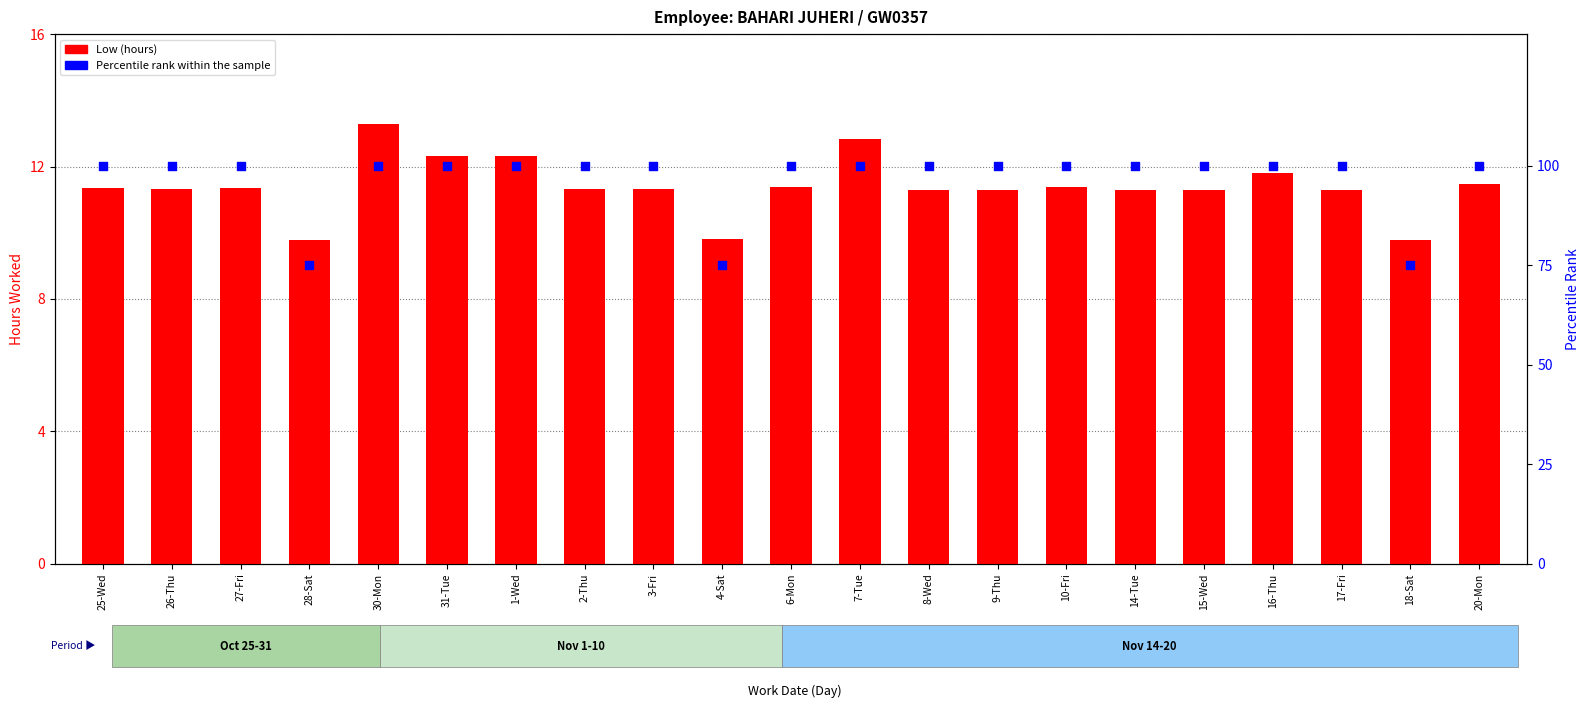

What is the total value across all series at 25-Wed?

111.4